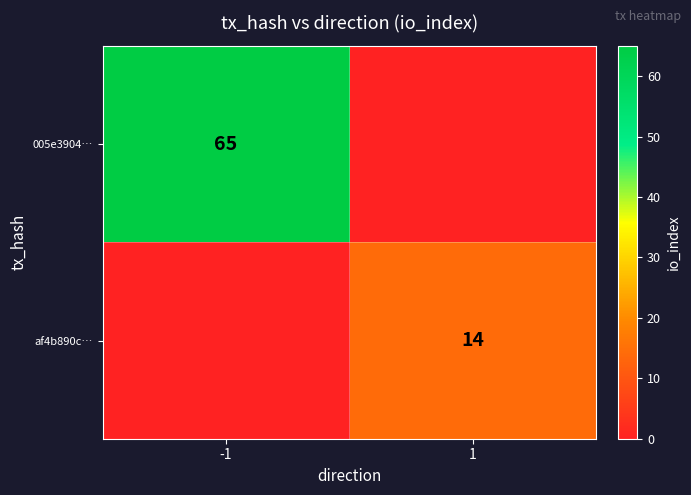

True or false: af4b890c… has a value of 14 at 1.

True